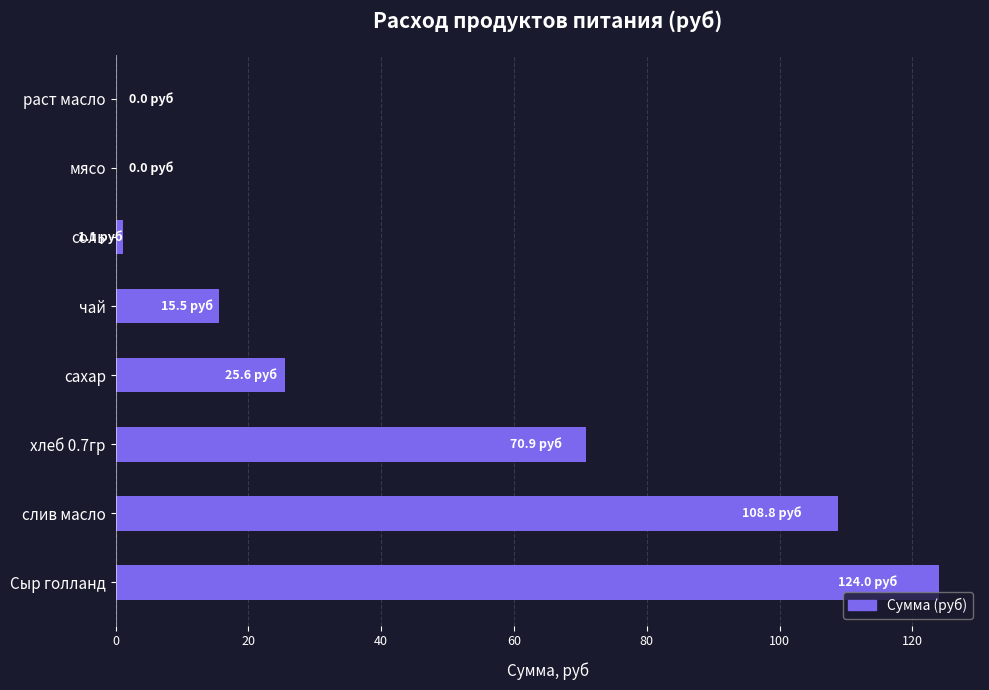

True or false: the data shows 0.0 at мясо.

True